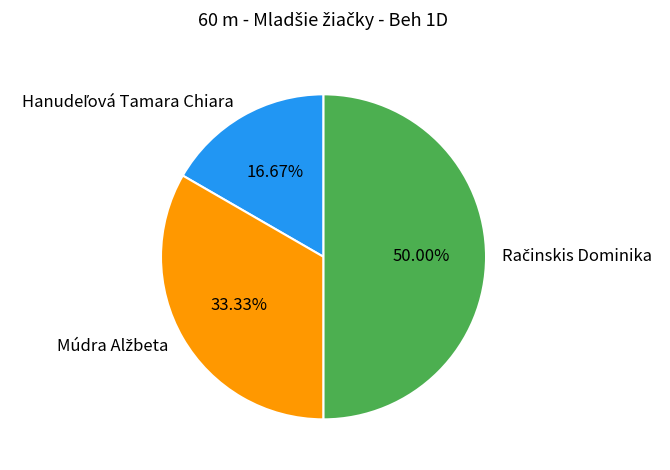

Rank the categories by value from highest to lowest.

Račinskis Dominika, Múdra Alžbeta, Hanudeľová Tamara Chiara